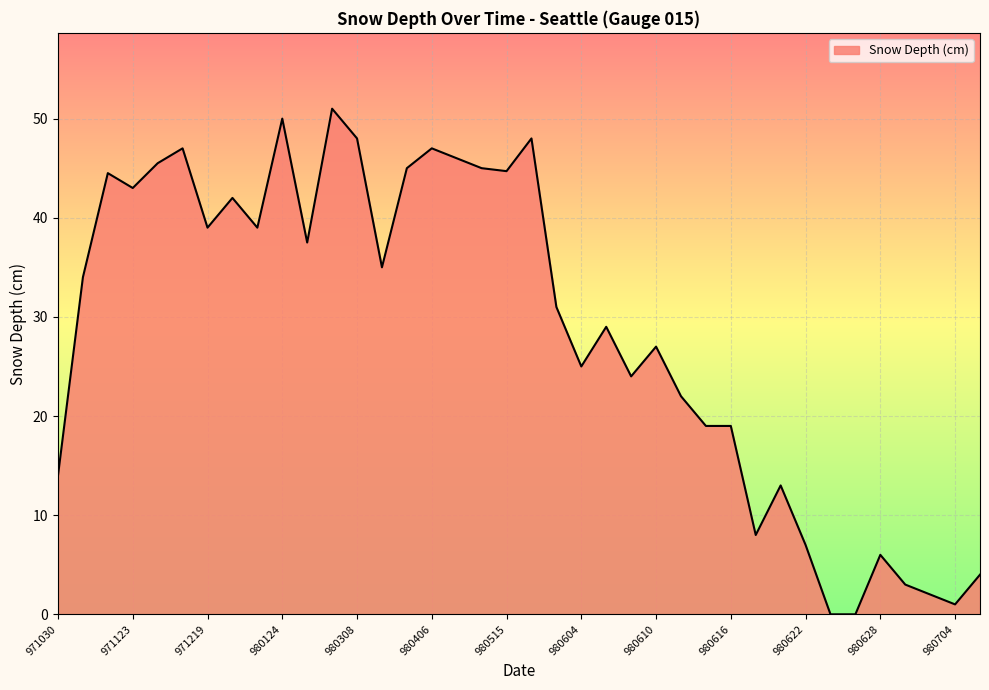

What is the maximum value shown in the chart?

51.0